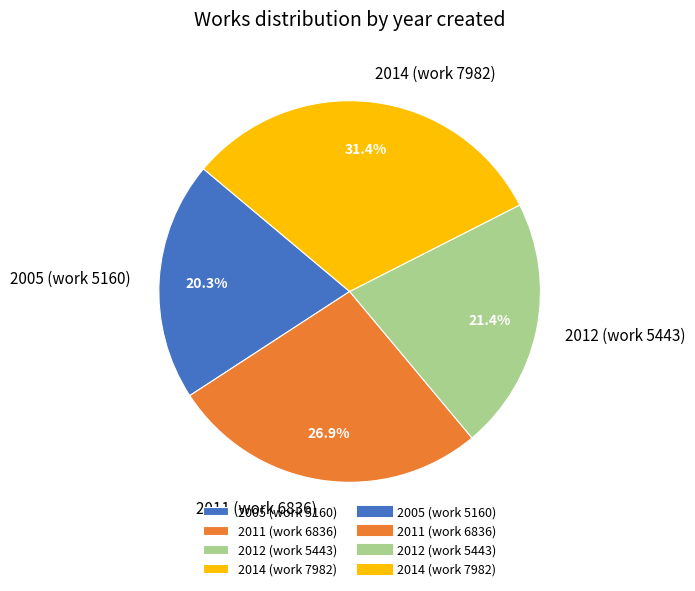

Does 2011 (work 6836) represent more than half of the total?

No